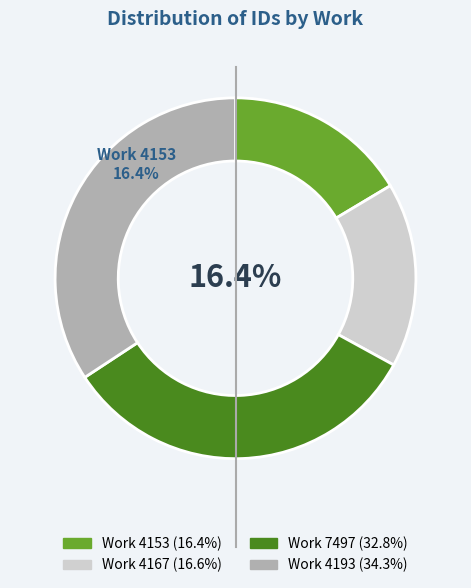

True or false: 4193 accounts for 29% of the total.

False